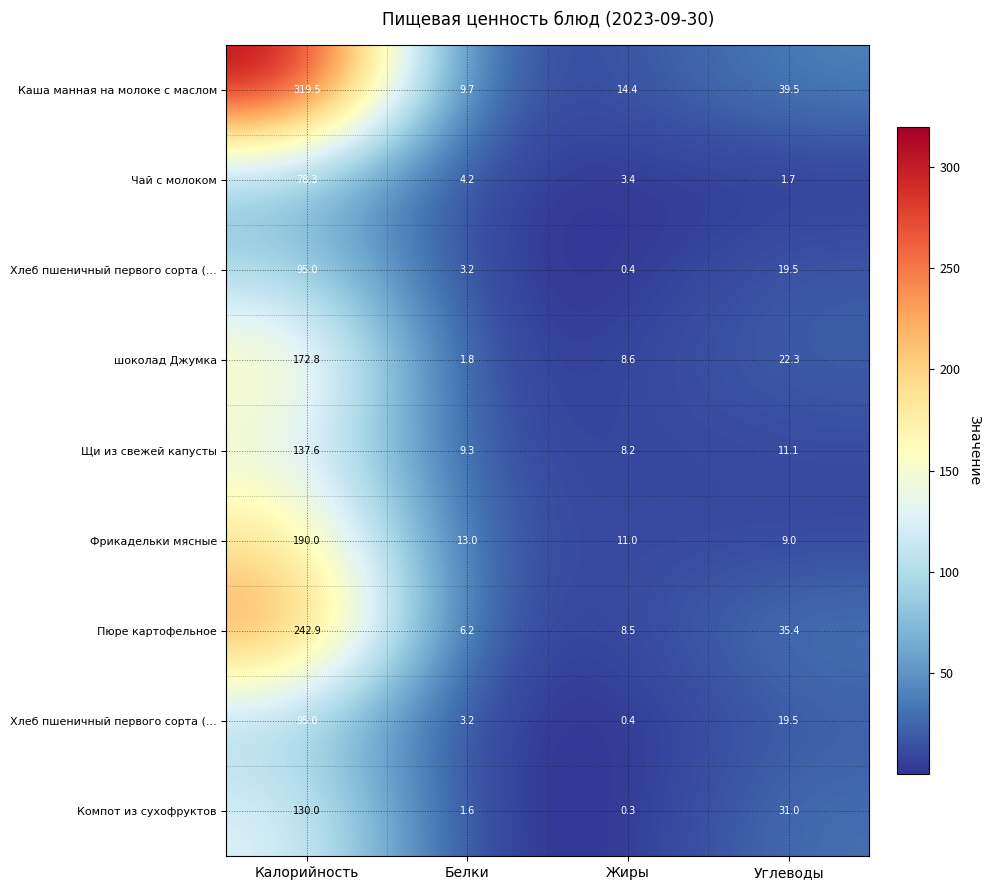

What is the total value across all series at Углеводы?

189.0